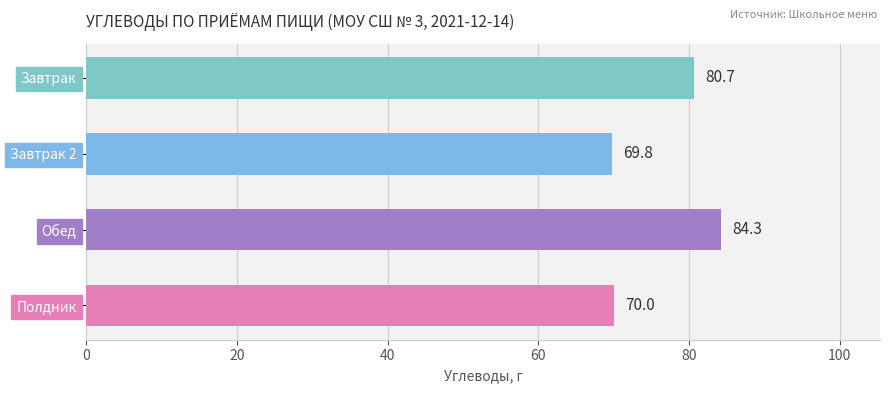

What is the change in value from Завтрак 2 to Обед?

+14.5